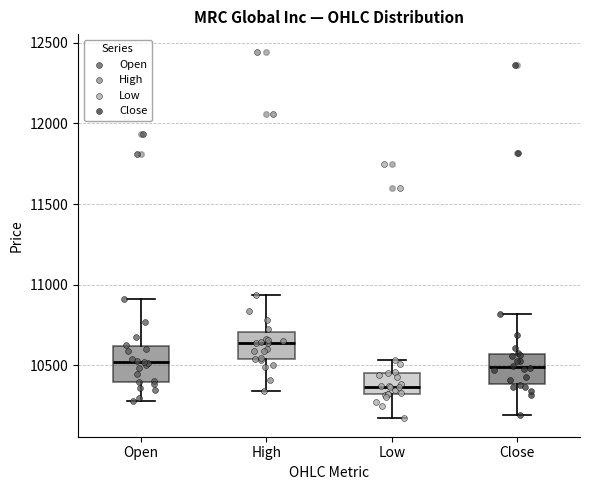

Where does the median line of the box for Low sit on the y-axis? The values are not printed on the chart, so give them approximately, as read against the axis.

10350